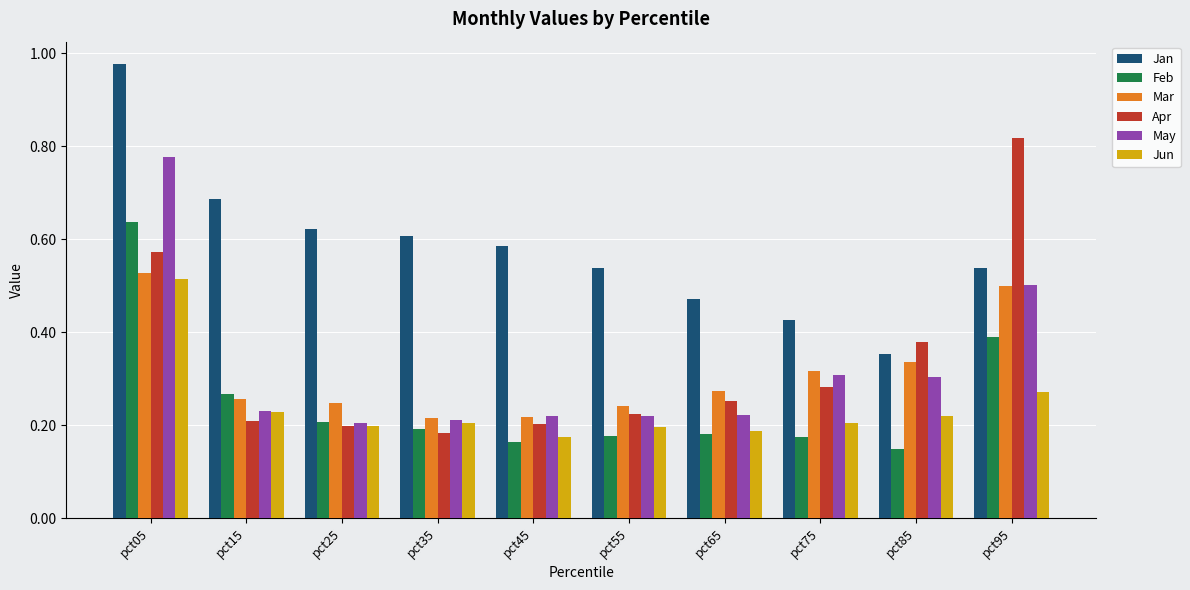

The value of Jun at pct75 is 0.3. True or false?

False